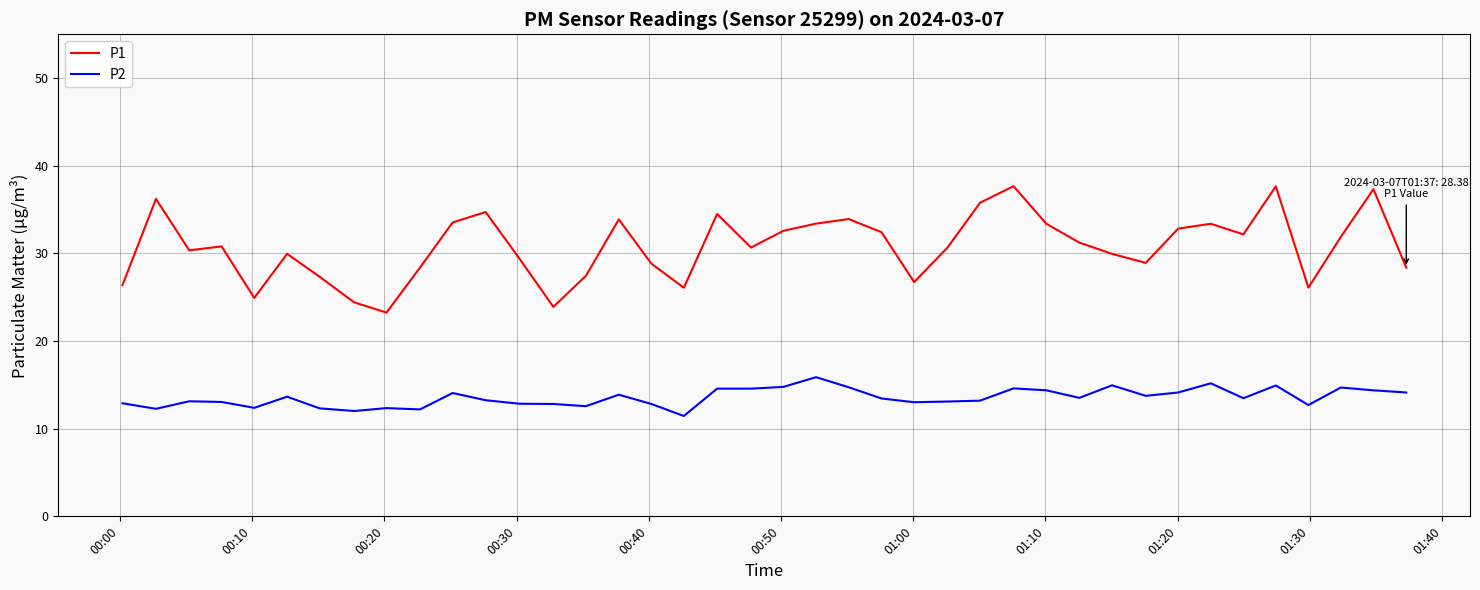

List the series in order of their peak value, highest first.

P1, P2